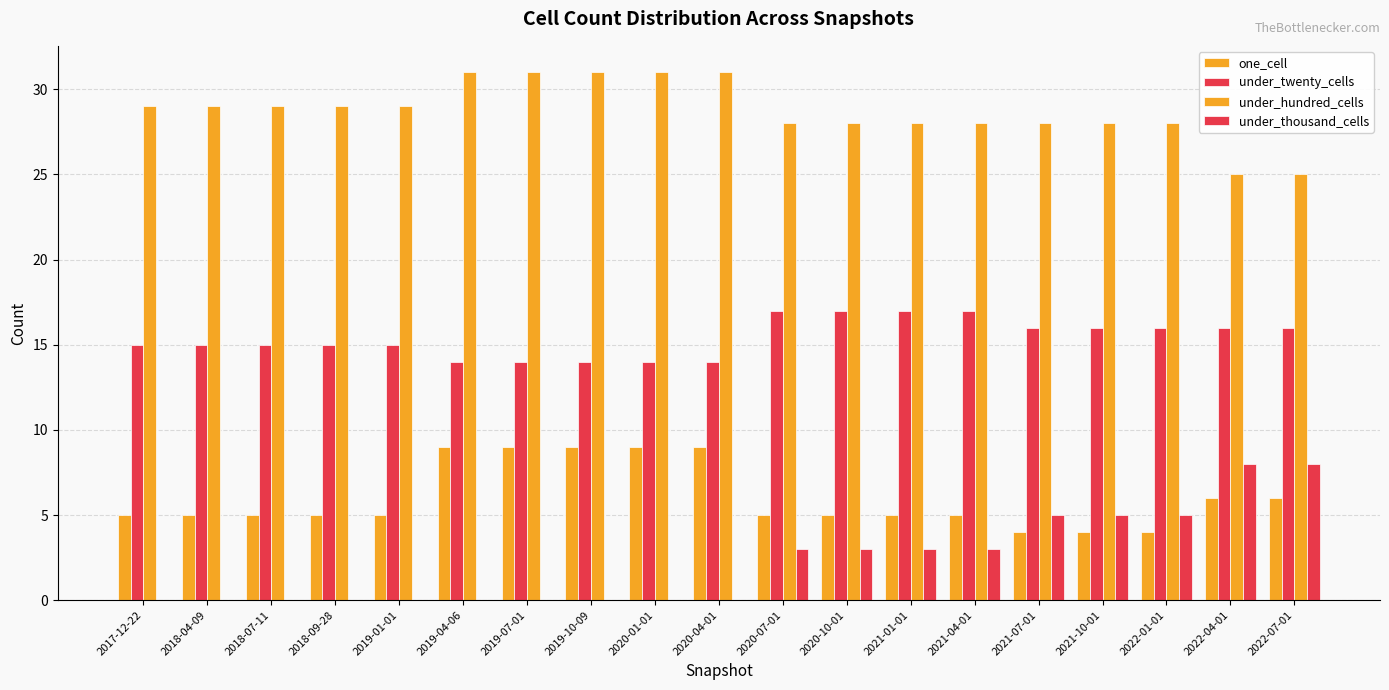

How many data points does each series have?

19